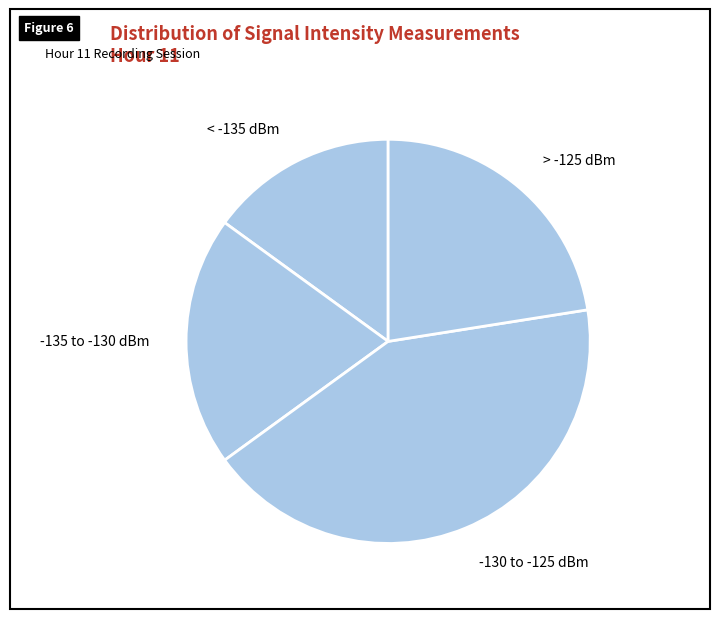

Do -135 to -130 dBm and < -135 dBm together represent more than half of the pie?

No